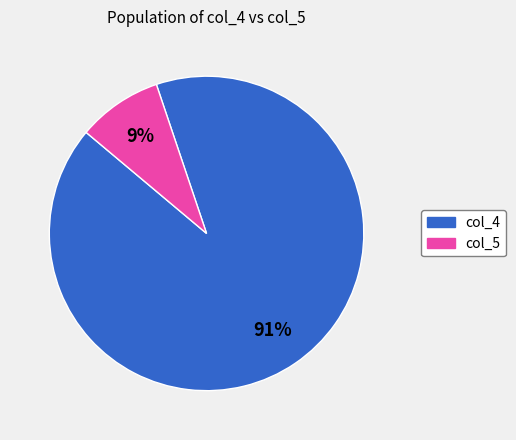

How many segments does this pie chart have?

2